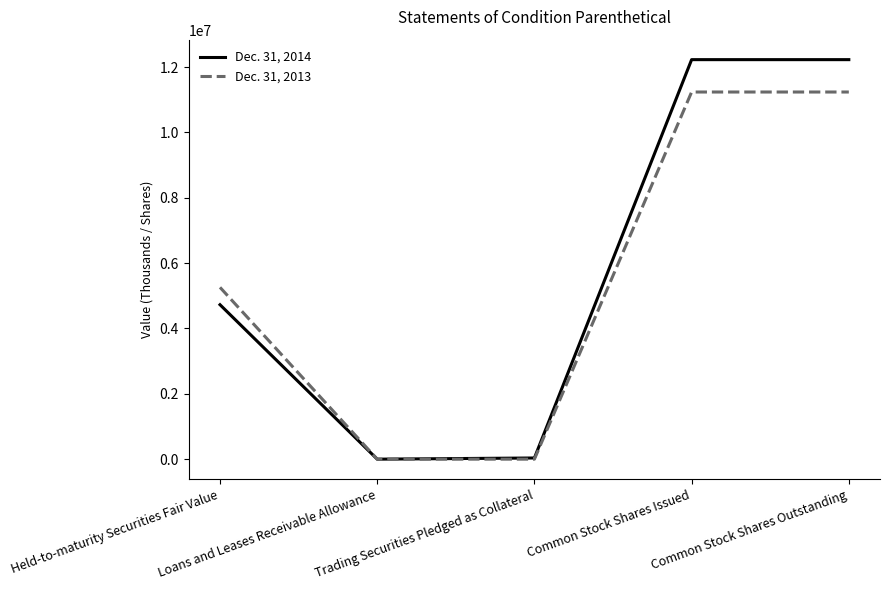

Between Held-to-maturity Securities Fair Value and Loans and Leases Receivable Allowance, which series saw the biggest shift?

Dec. 31, 2013